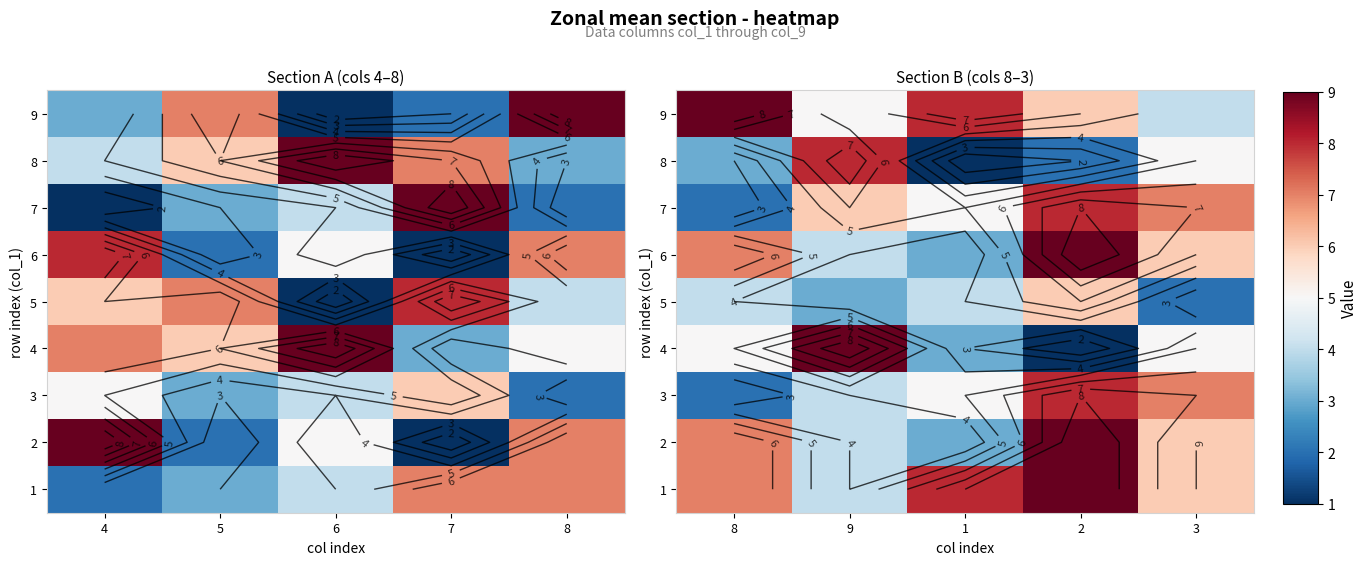

What is the difference between the maximum and minimum values in the 9 series?

5